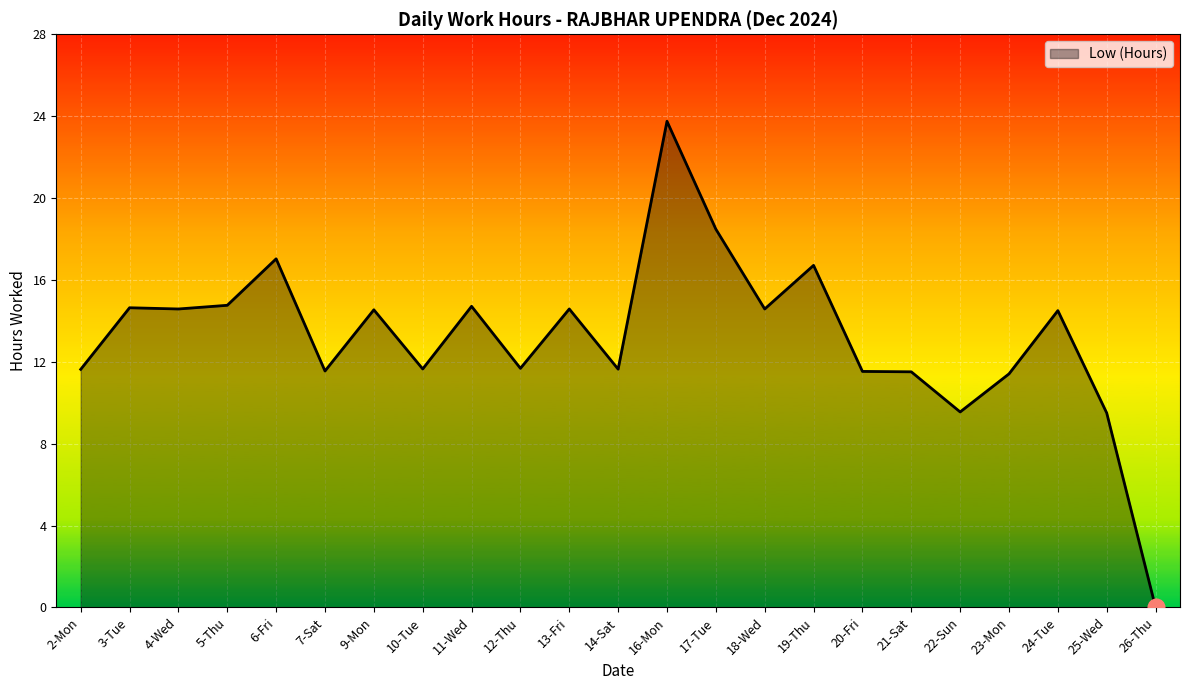

What position from the left is 18-Wed?

15